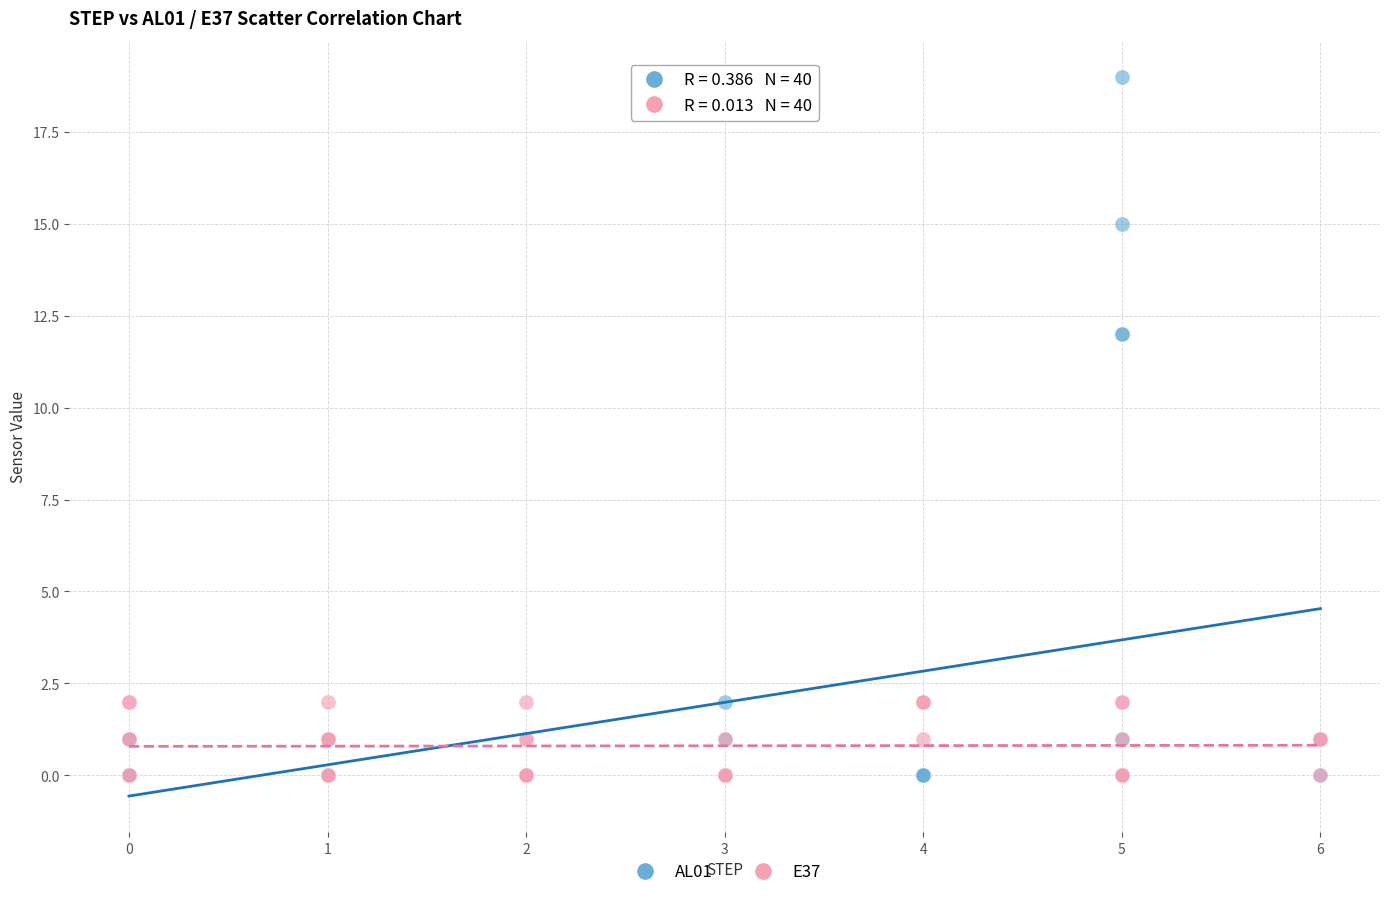

Which series has the widest spread of Y values?

AL01